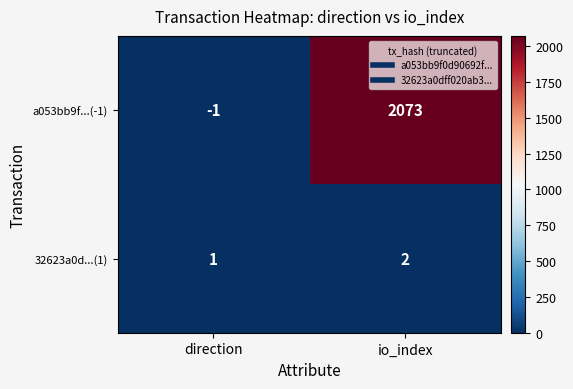

At io_index, list the series in order from smallest to largest.

32623a0d...(1), a053bb9f...(-1)